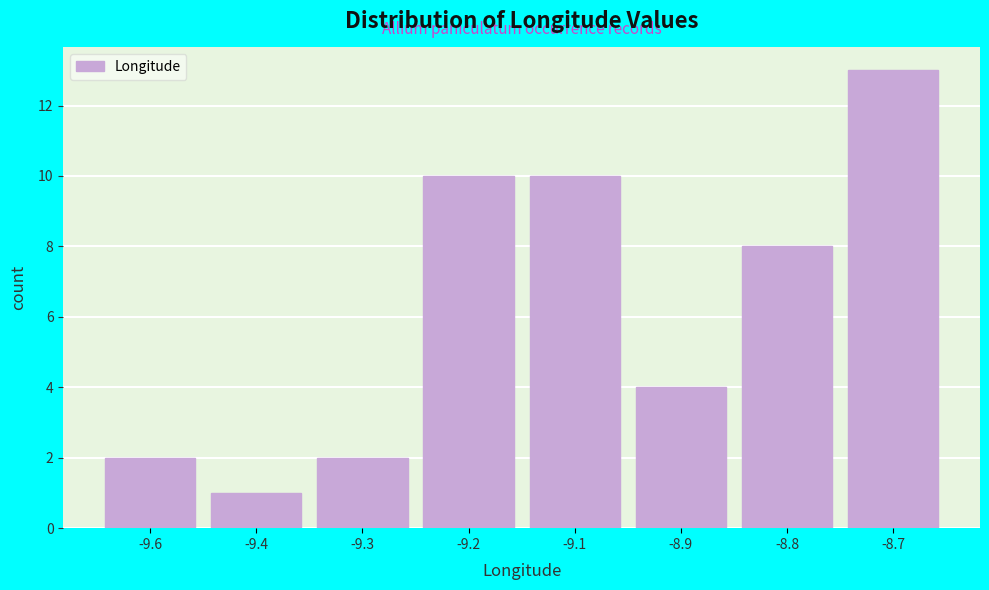

Reading left to right, what are all the values shown in this chart?

-9.6=2	-9.4=1	-9.3=2	-9.2=10	-9.1=10	-8.9=4	-8.8=8	-8.7=13